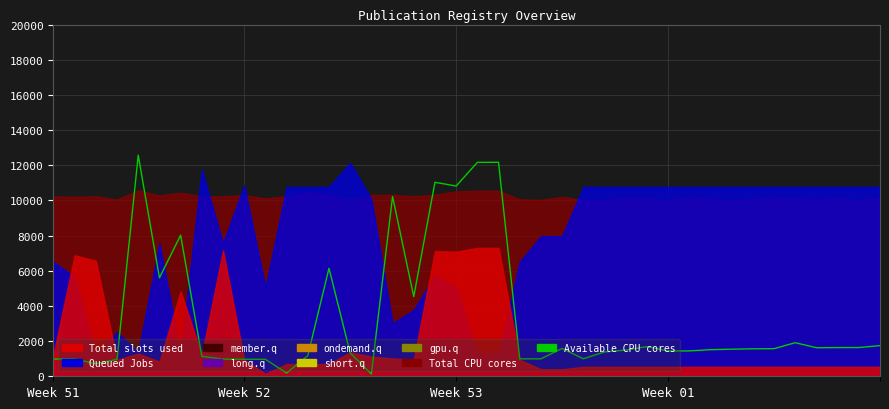

Reading right to left, transcribe all the data shown in this chart.

1744	1634	1632	1623	1910	1570	1563	1540	1511	1442	1438	1687	1490	1384	995	1584	993	991	12169	12163	10817	11031	4529	10222	128	1326	6142	1174	183	965	968	977	1134	8020	5600	12572	967	709	985	982